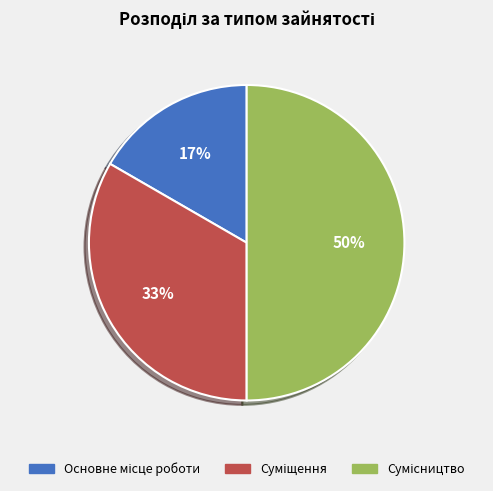

To the nearest percent, what is the difference between the largest and smallest slice percentages?

33%